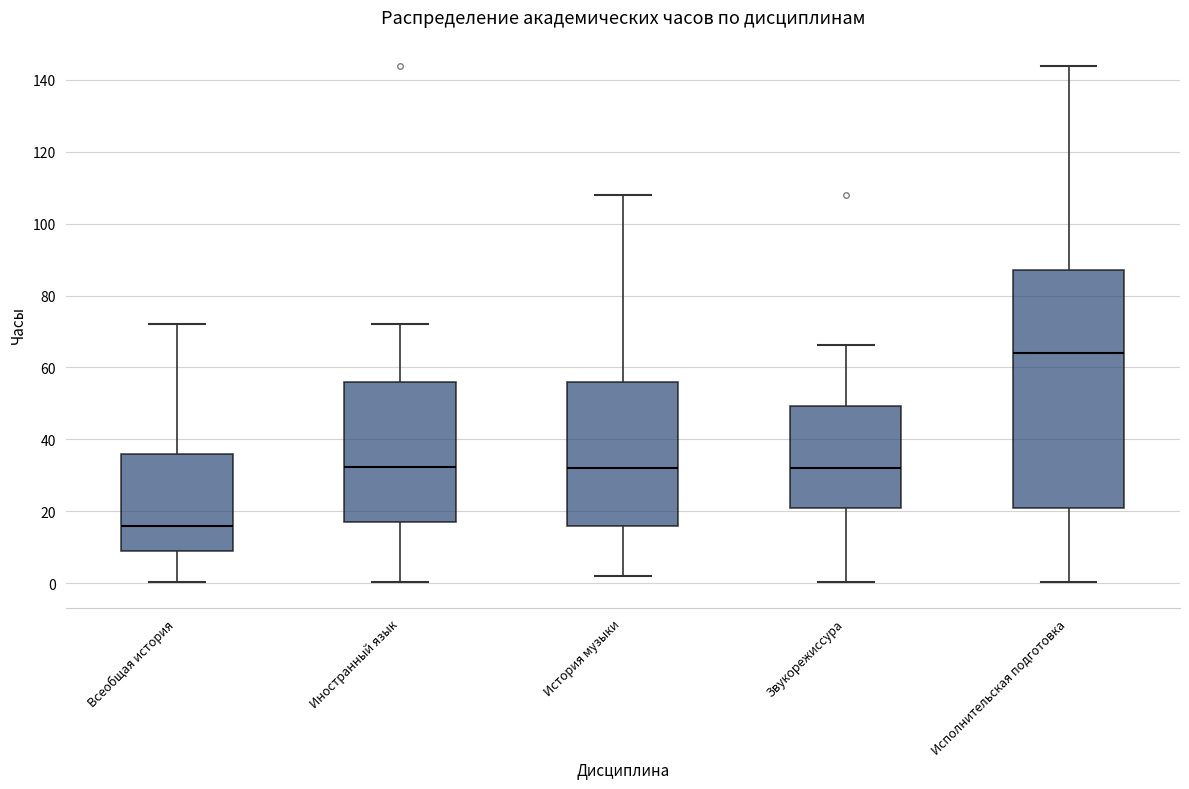

Where does the lower whisker of the box for Звукорежиссура end on the y-axis? The values are not printed on the chart, so give them approximately, as read against the axis.

0